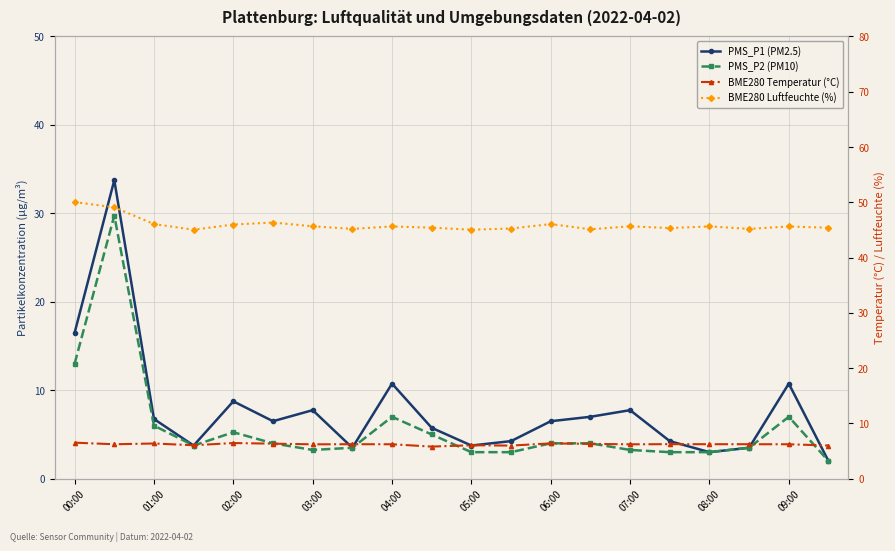

Reading right to left, list all the values displayed in this chart.

PMS_P1 (PM2.5): 2.0	10.8	3.5	3.0	4.2	7.8	7.0	6.5	4.2	3.8	5.8	10.8	3.5	7.8	6.5	8.8	3.8	6.8	33.8	16.5
PMS_P2 (PM10): 2.0	7.0	3.5	3.0	3.0	3.2	4.0	4.0	3.0	3.0	5.0	7.0	3.5	3.2	4.0	5.2	3.8	6.0	29.8	13.0
BME280 Temperatur (°C): 6.0	6.2	6.2	6.2	6.2	6.2	6.3	6.4	6.0	6.0	5.8	6.2	6.2	6.2	6.3	6.5	6.0	6.4	6.2	6.5
BME280 Luftfeuchte (%): 45.4	45.6	45.2	45.6	45.3	45.7	45.1	46.1	45.3	45.0	45.4	45.6	45.2	45.7	46.3	46.0	45.0	46.1	49.1	50.0